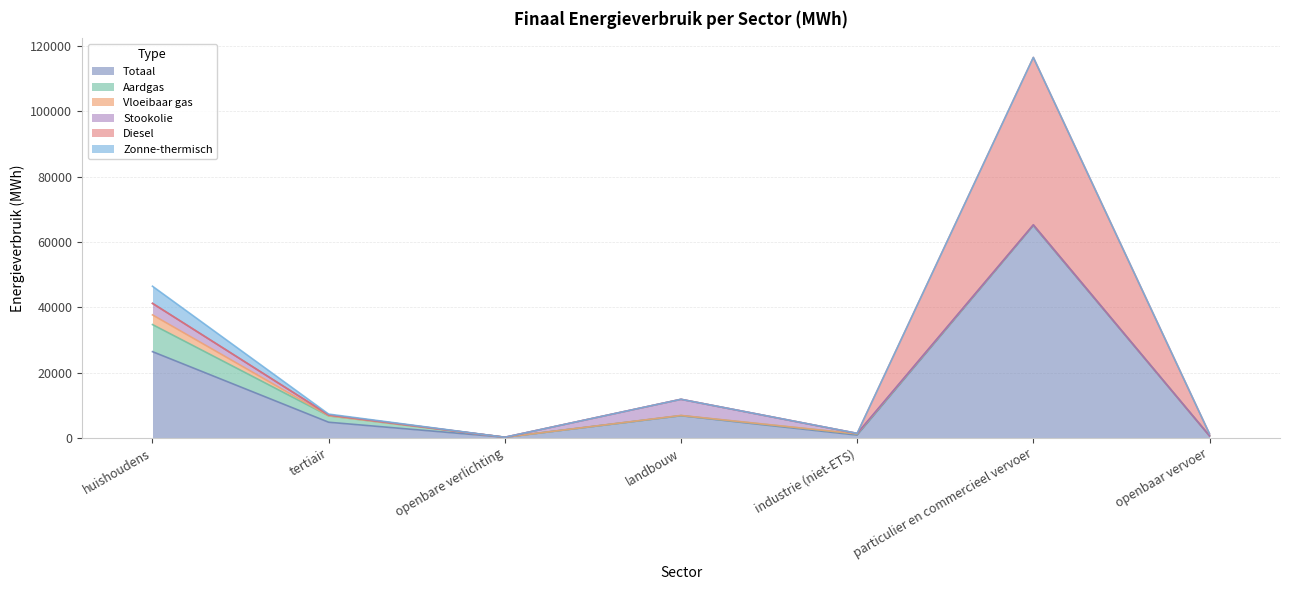

What are all the series names shown in the legend?

Totaal, Aardgas, Vloeibaar gas, Stookolie, Diesel, Zonne-thermisch